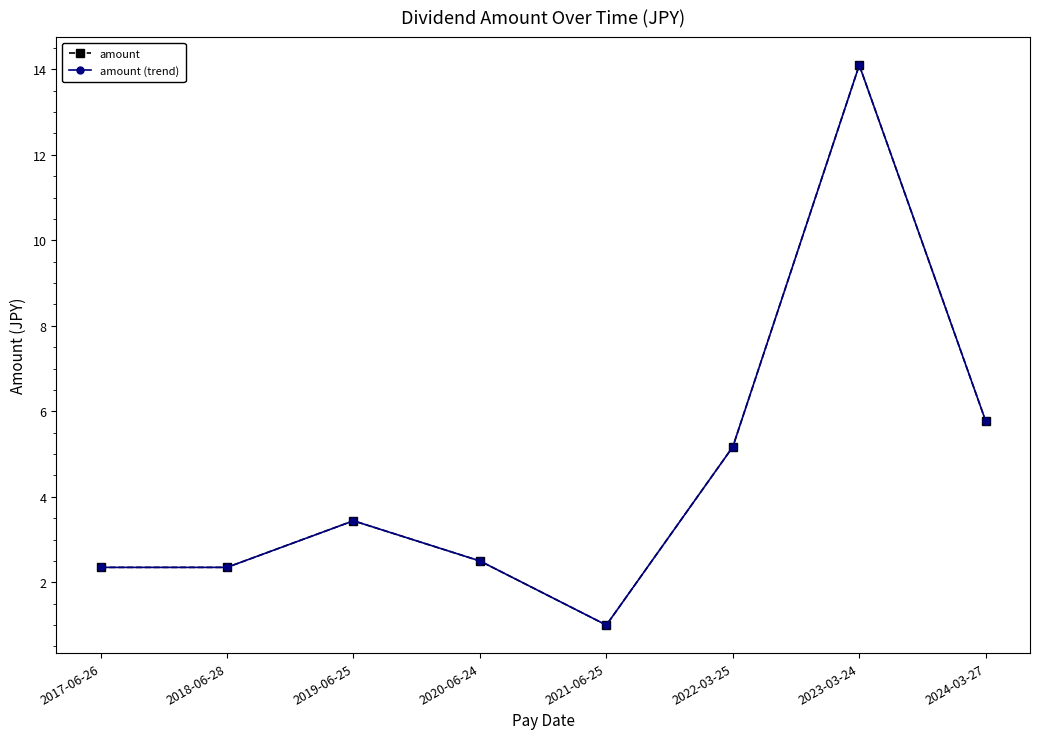

Does the chart have visible grid lines?

No